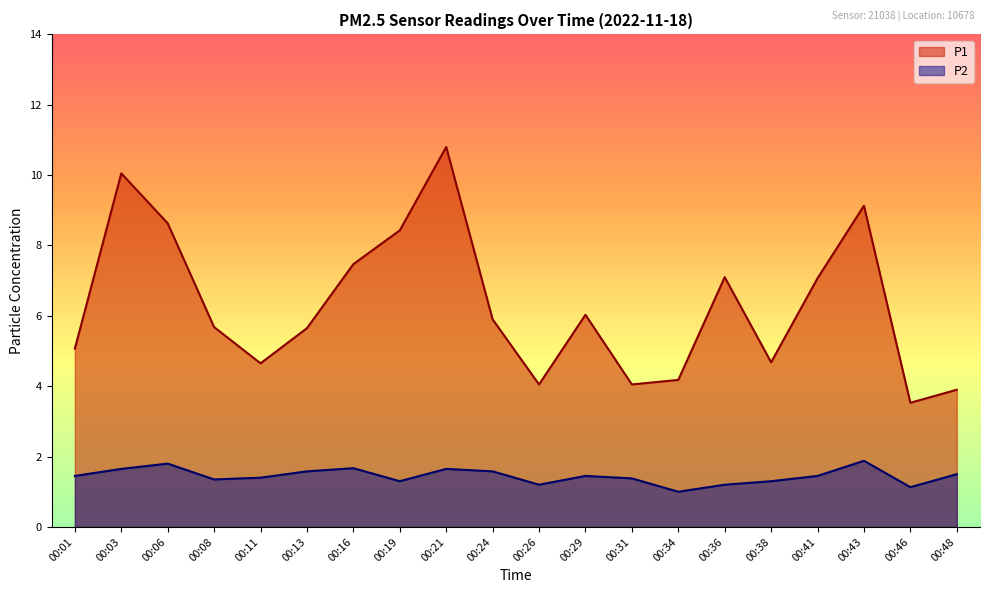

What are all the series names shown in the legend?

P1, P2